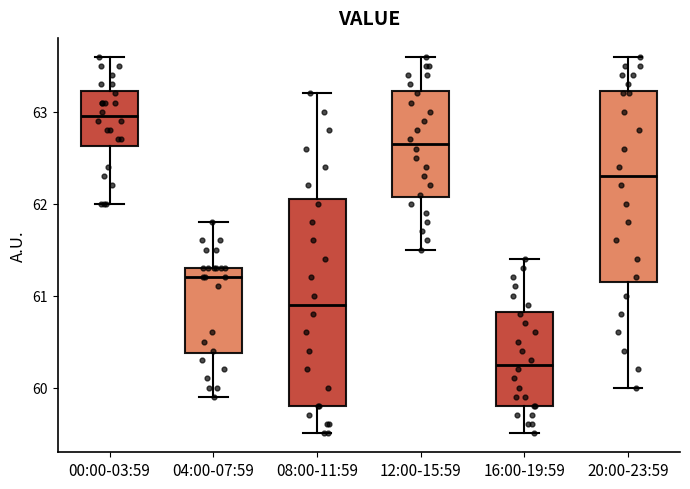

Which box is the tallest, from its lower edge to its upper edge?

08:00-11:59